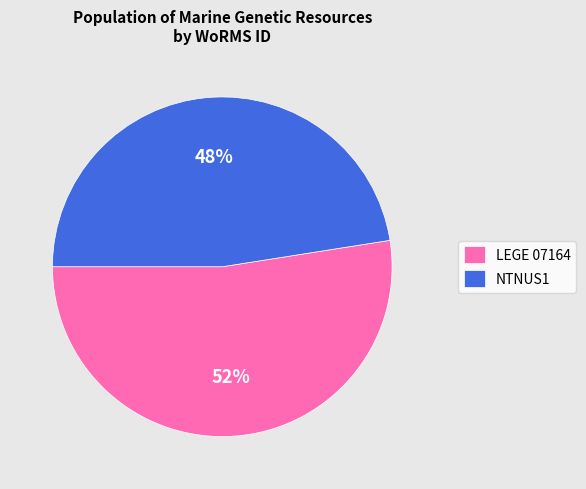

Which slice is the largest?

LEGE 07164